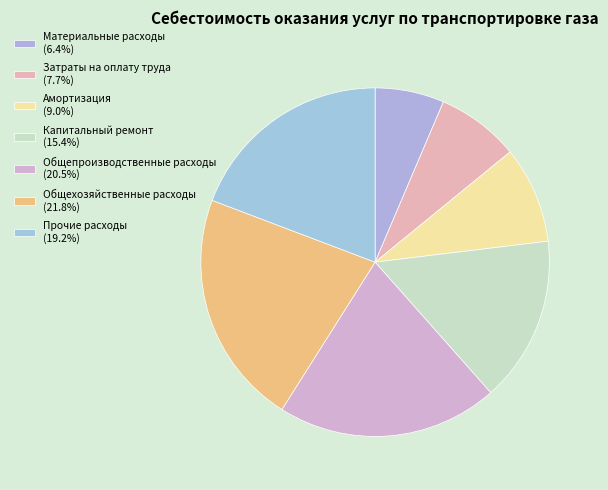

What percentage is NOT represented by Капитальный ремонт?

84.6%